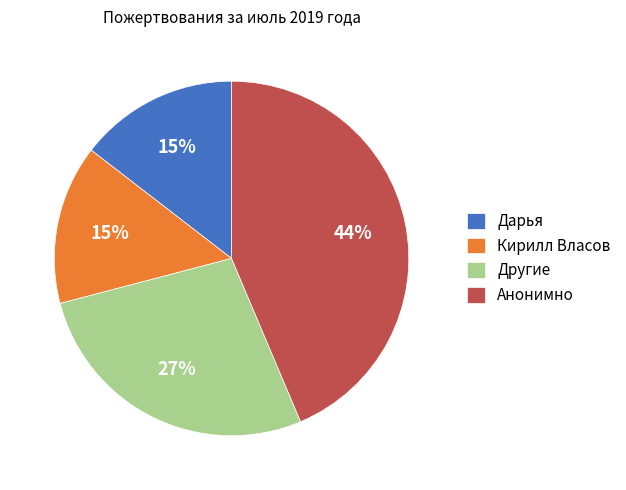

Which category has the biggest portion of the pie?

Анонимно